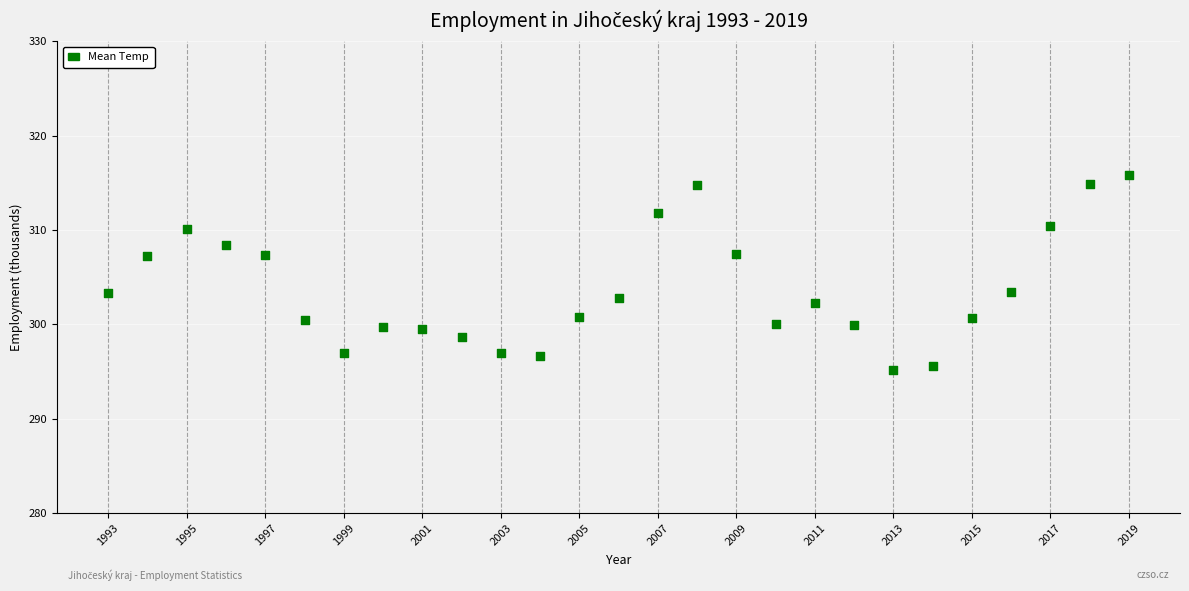

What is the range of Y values (max minus min)?

20.7